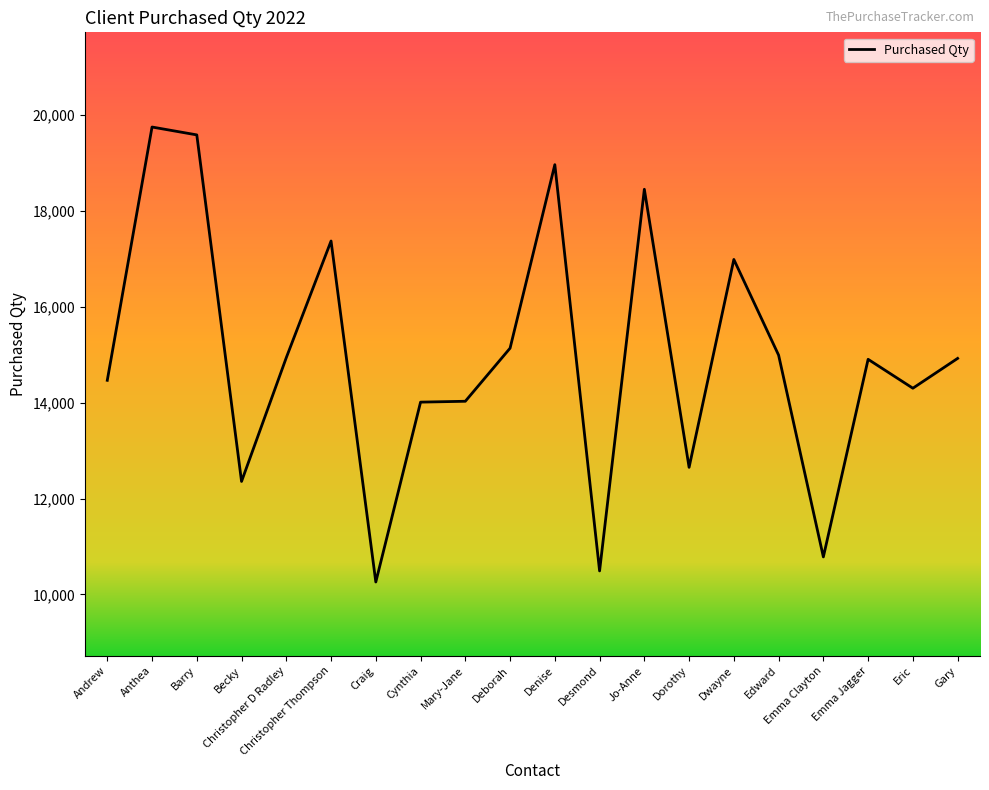

The chart shows a value of 10260 at Craig. True or false?

True